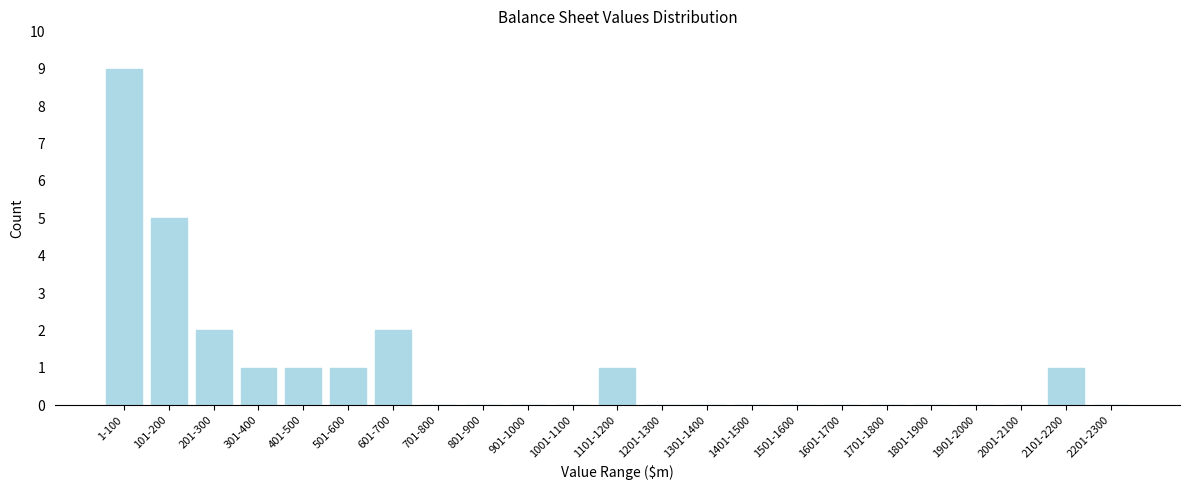

Reading left to right, what are all the values shown in this chart?

1-100=9	101-200=5	201-300=2	301-400=1	401-500=1	501-600=1	601-700=2	701-800=0	801-900=0	901-1000=0	1001-1100=0	1101-1200=1	1201-1300=0	1301-1400=0	1401-1500=0	1501-1600=0	1601-1700=0	1701-1800=0	1801-1900=0	1901-2000=0	2001-2100=0	2101-2200=1	2201-2300=0